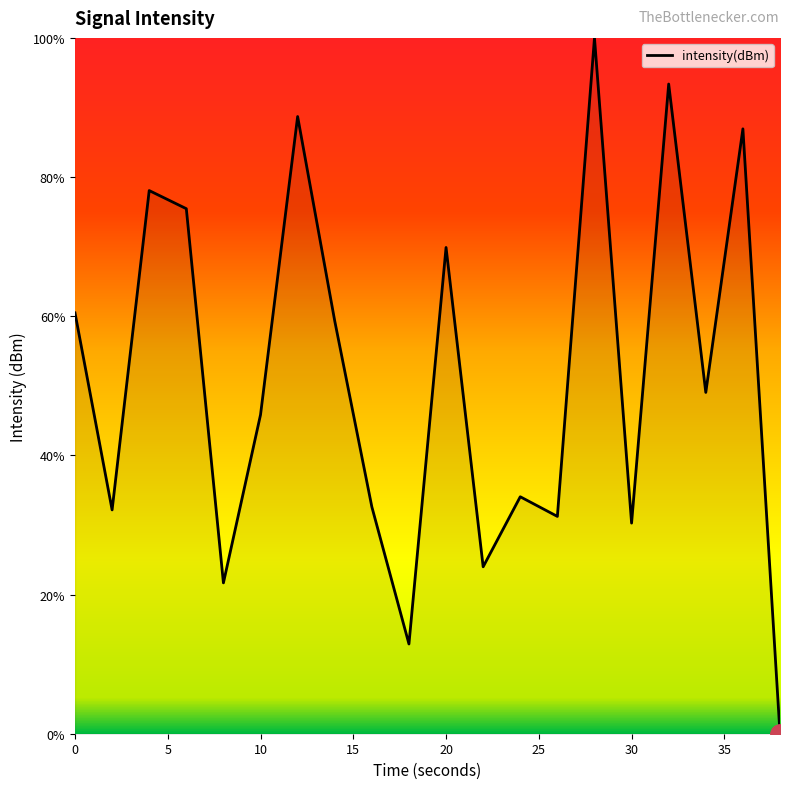

What is the difference between the maximum and minimum values?

100.0